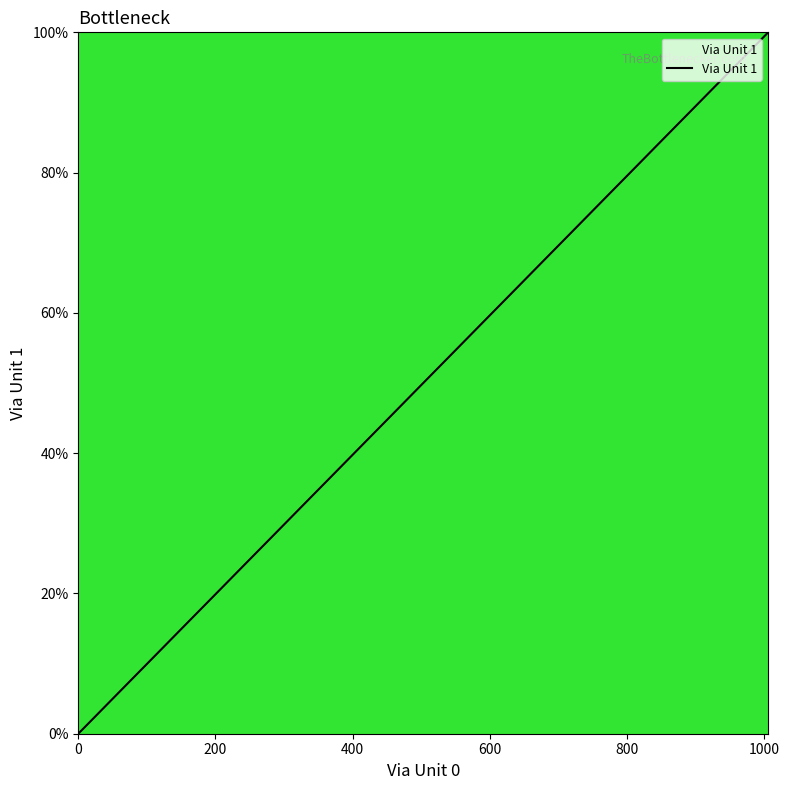

What is the maximum value shown in the chart?

100.0